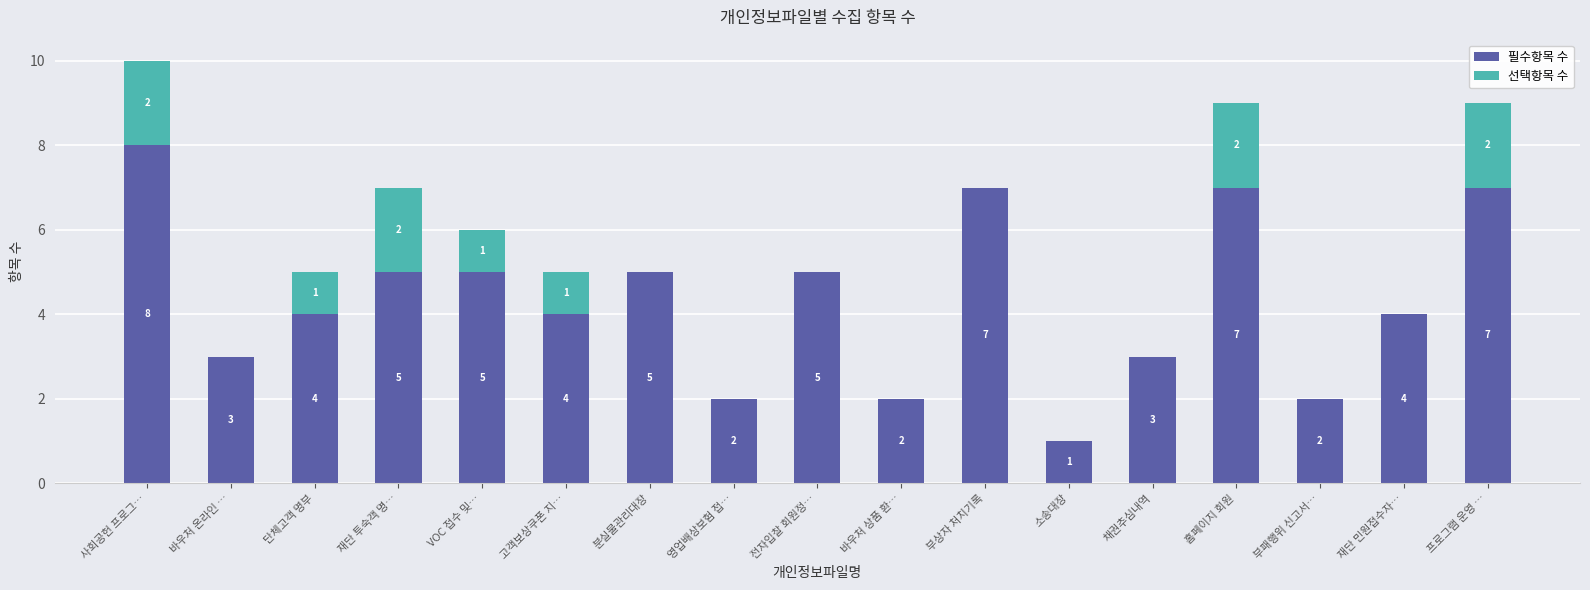

At which label does 필수항목 수 reach its peak?

사회공헌 프로그…